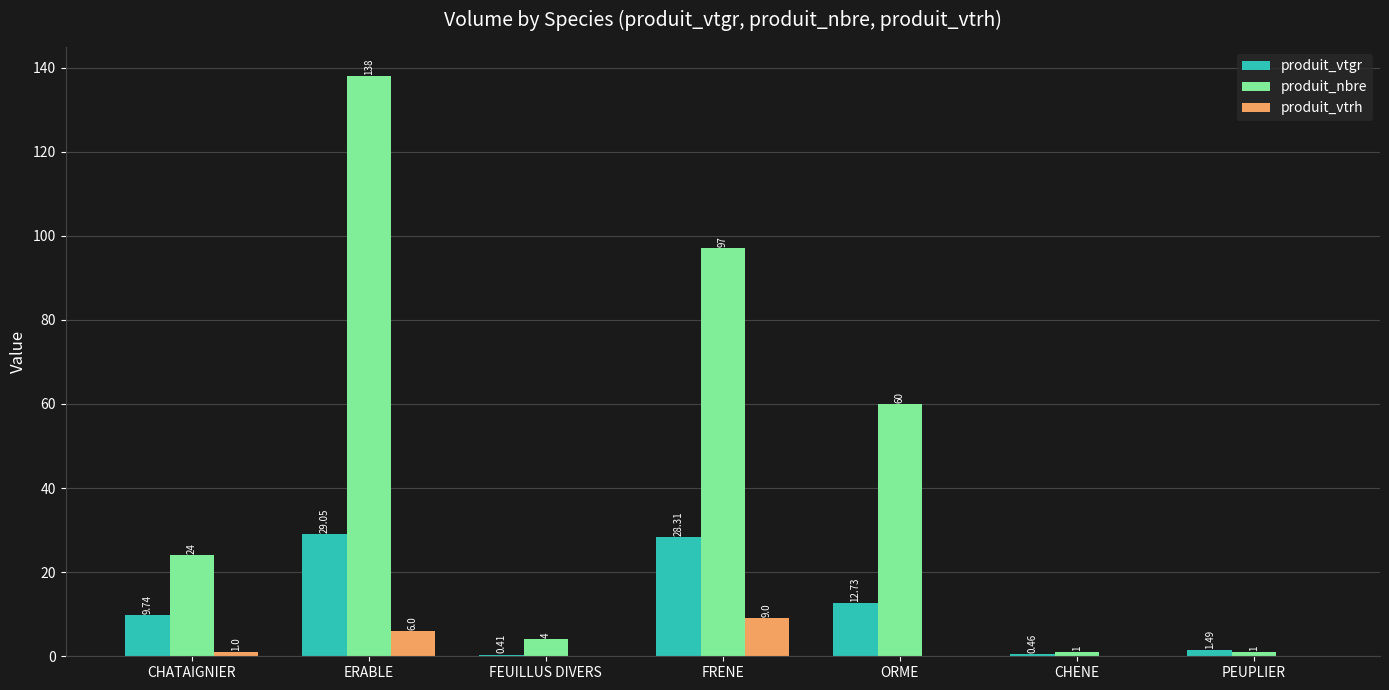

What is the spread (max minus min) of values at ORME?

60.0